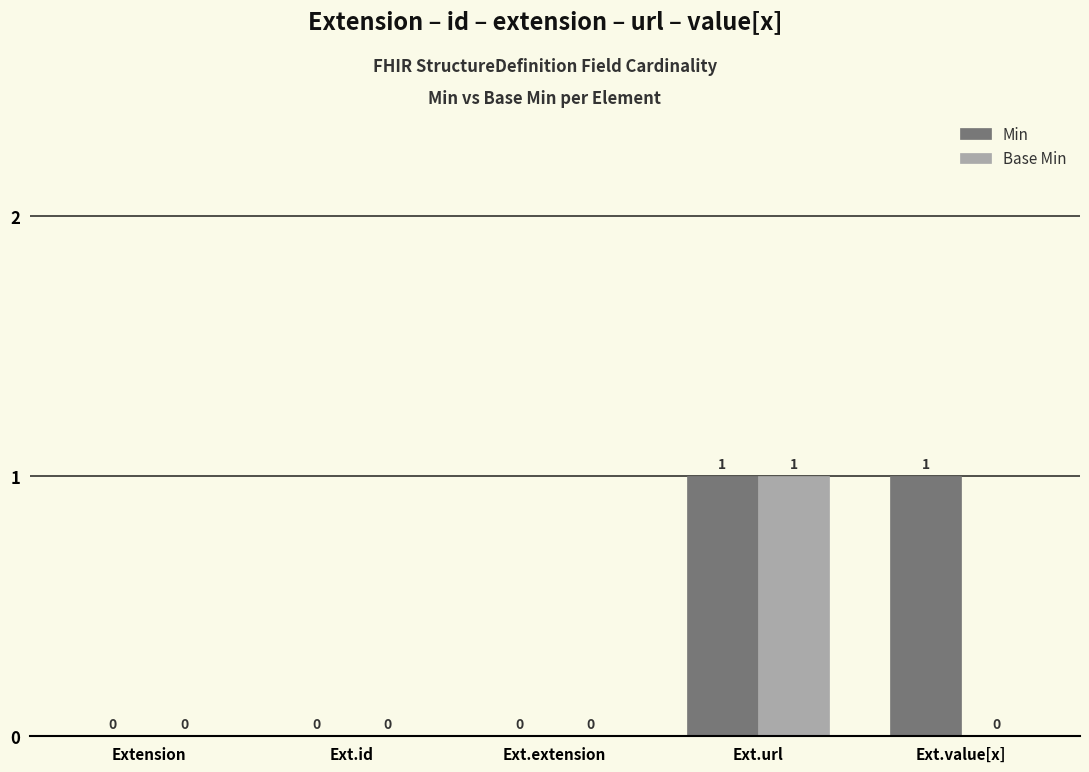

How many Base Min values are between 0 and 1?

5